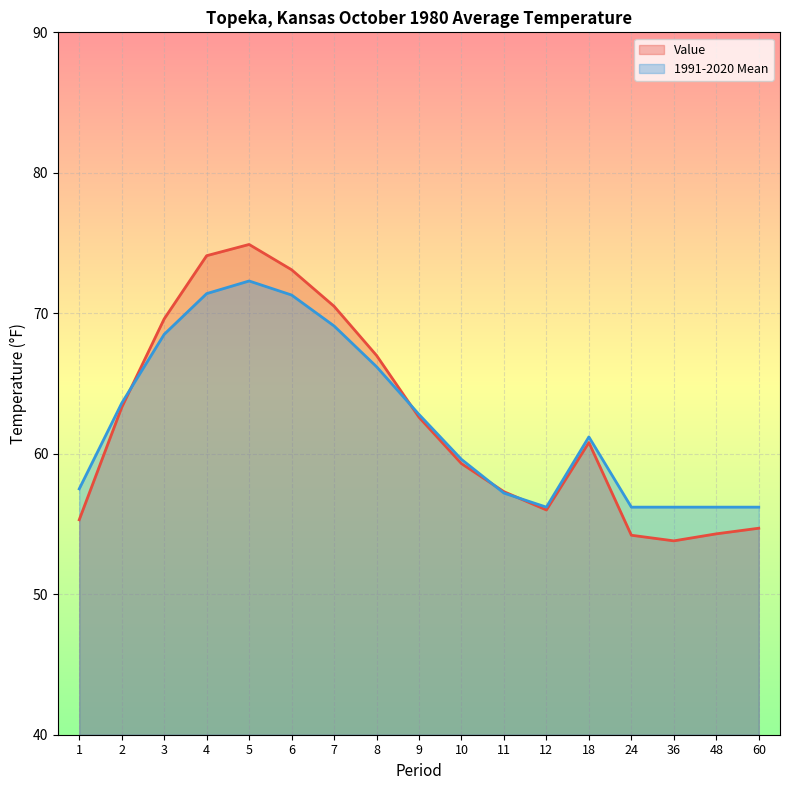

In Value, how many points are lower than both neighbors (excluding endpoints)?

2